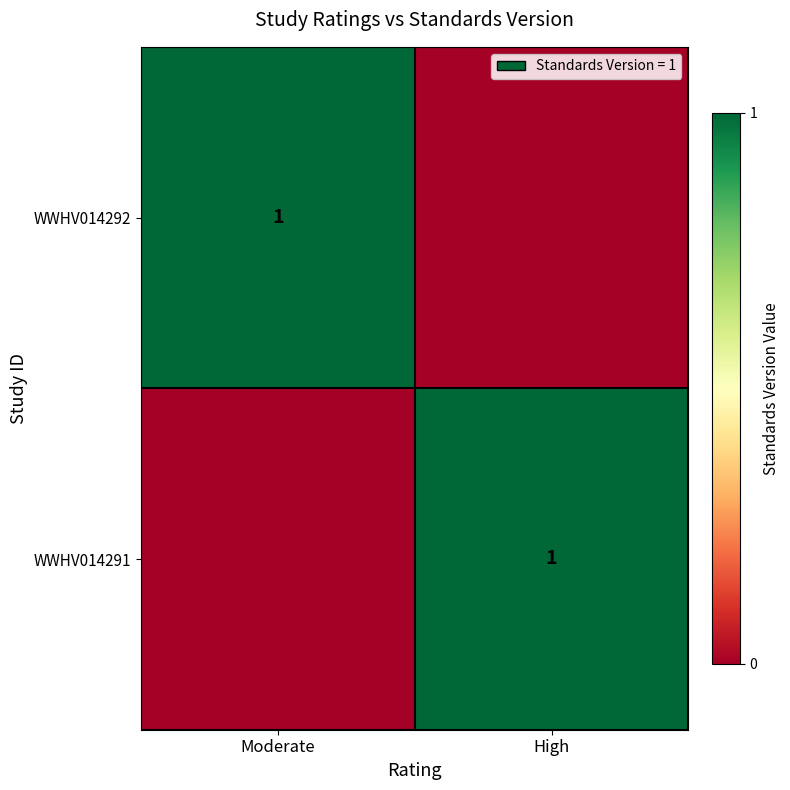

What is the difference between the highest and lowest values at High?

1